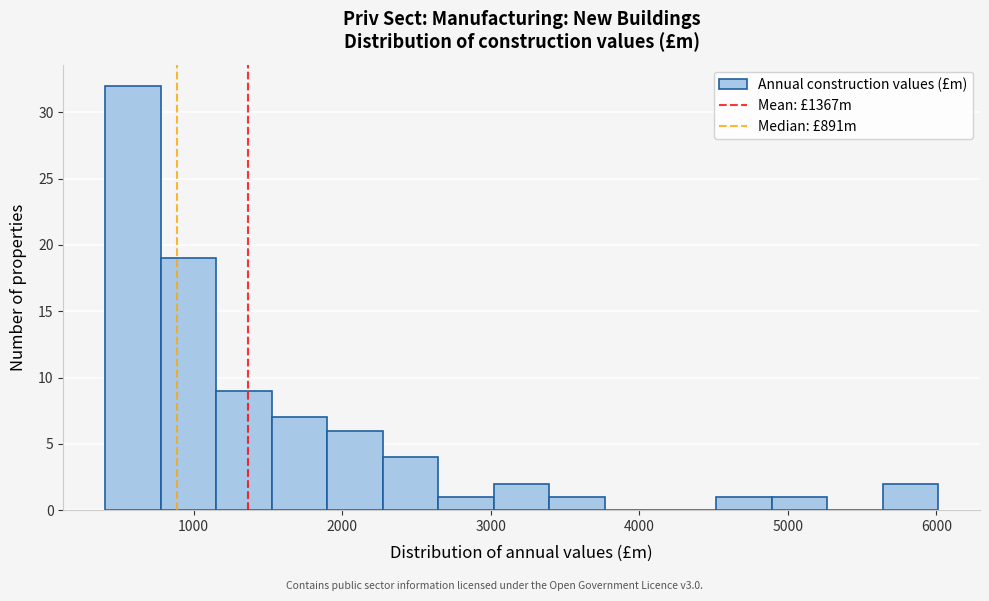

Around what value on the x-axis is the tallest bar? Give the approximate position of its centre, as read against the axis.

600